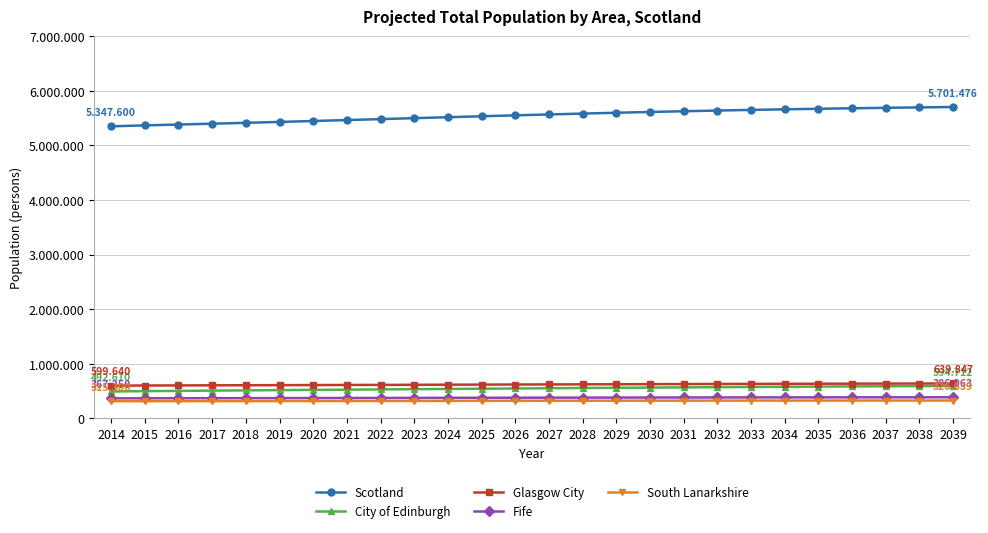

Read the City of Edinburgh value at 2037.

588677